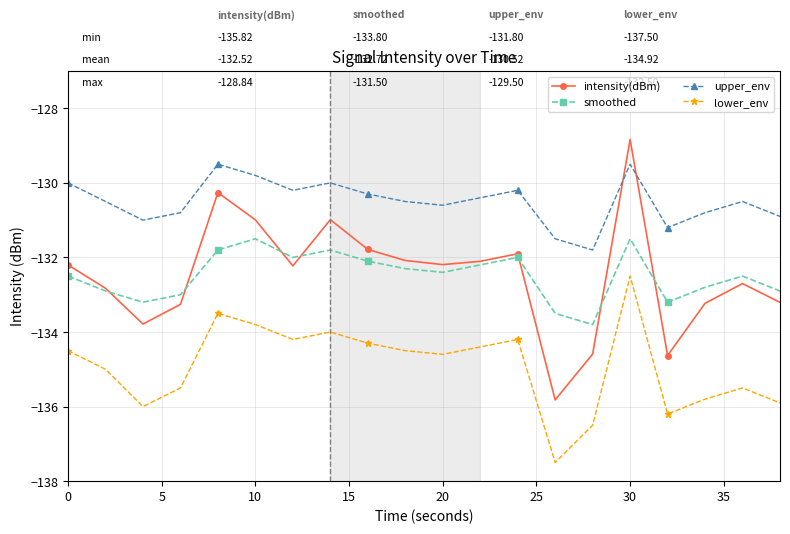

Does the chart display data point markers on the line(s)?

Yes